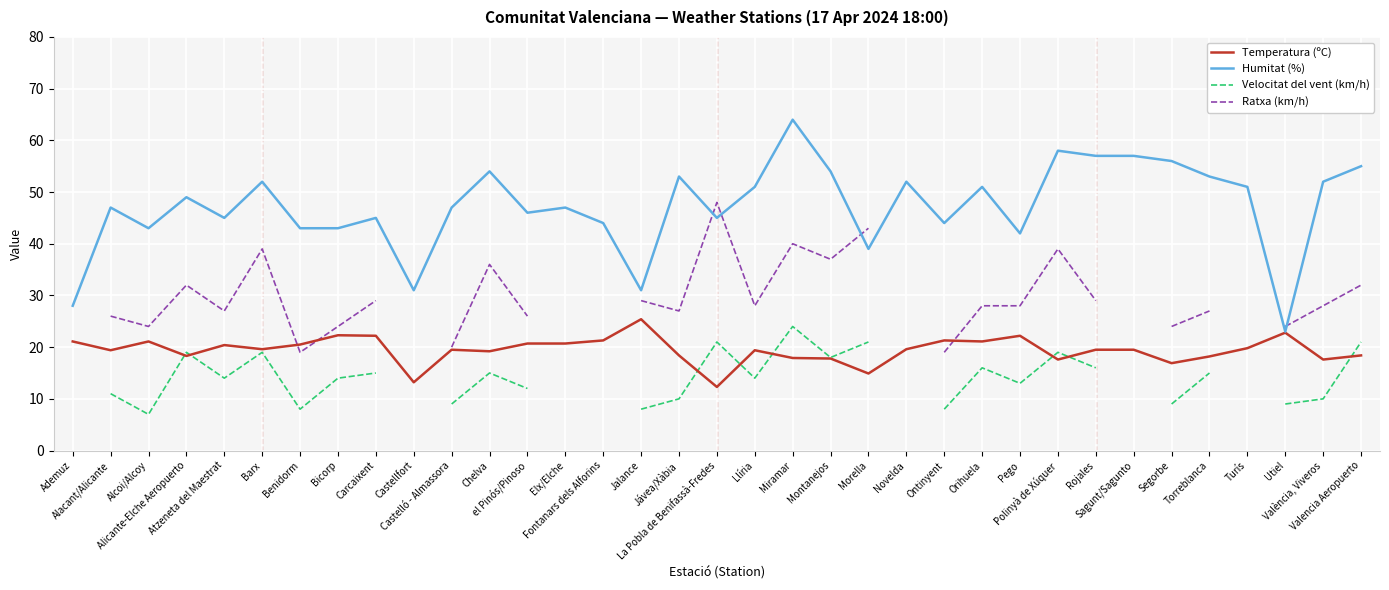

True or false: Ratxa (km/h) has more than 0 points higher than both neighbors.

True